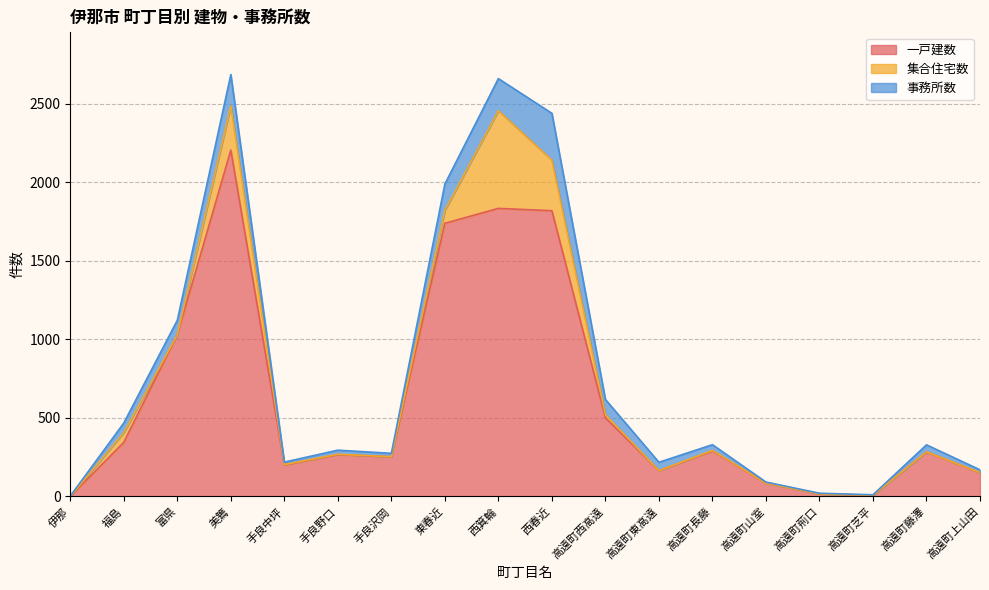

How many distinct data groups are displayed?

3